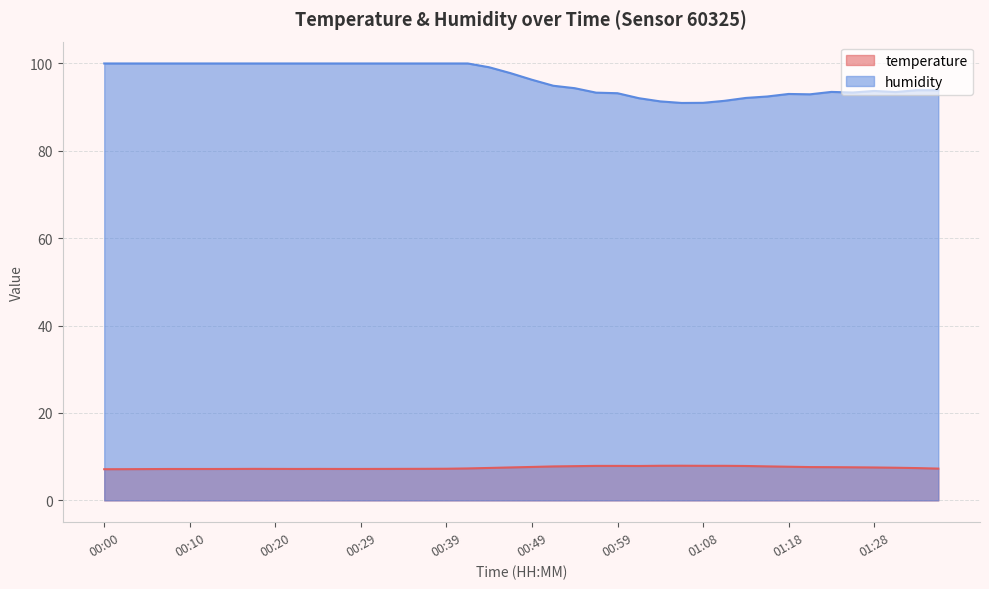

What is the minimum value shown in the chart?

7.1